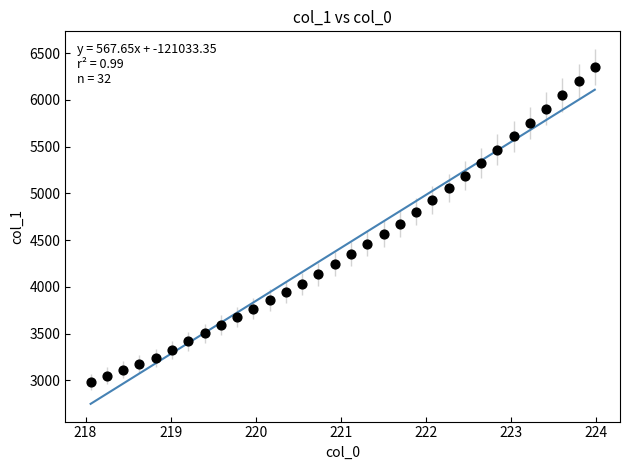

What is the range of X values (max minus min)?

5.9